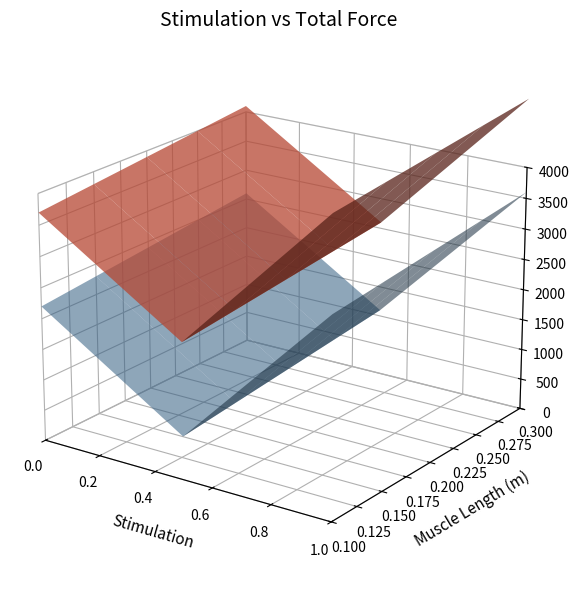

True or false: ANS_1944.100.29638 has a value of 6.5 at 4.

False